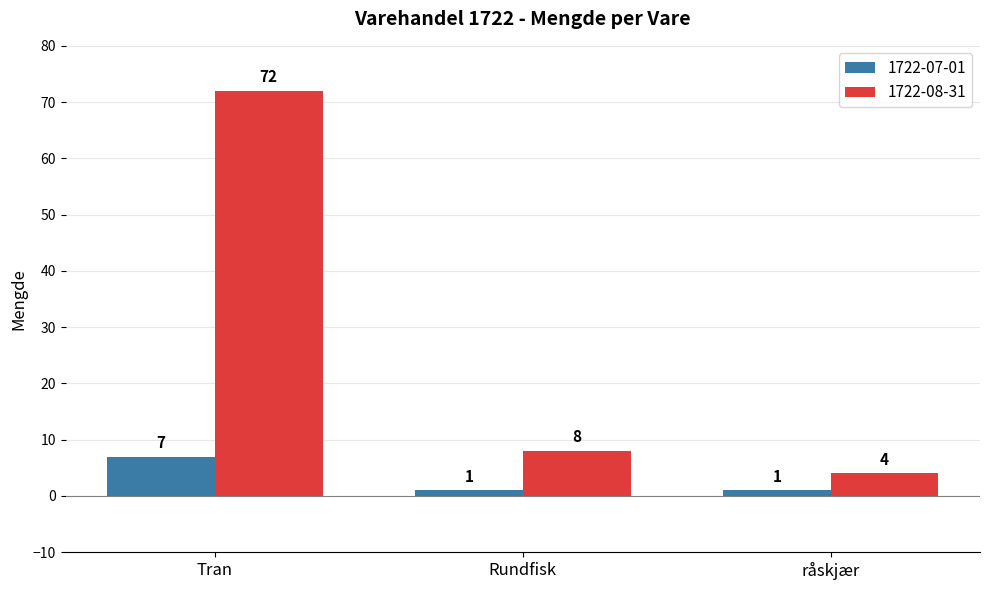

What is the label of the 2nd bar from the left?

Rundfisk